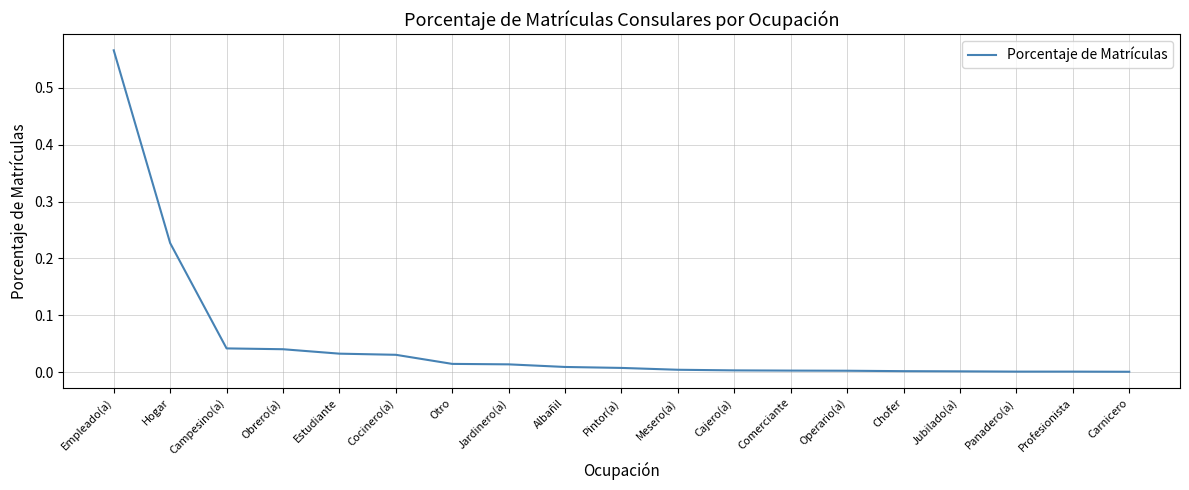

Which has a higher value, Chofer or Empleado(a)?

Empleado(a)